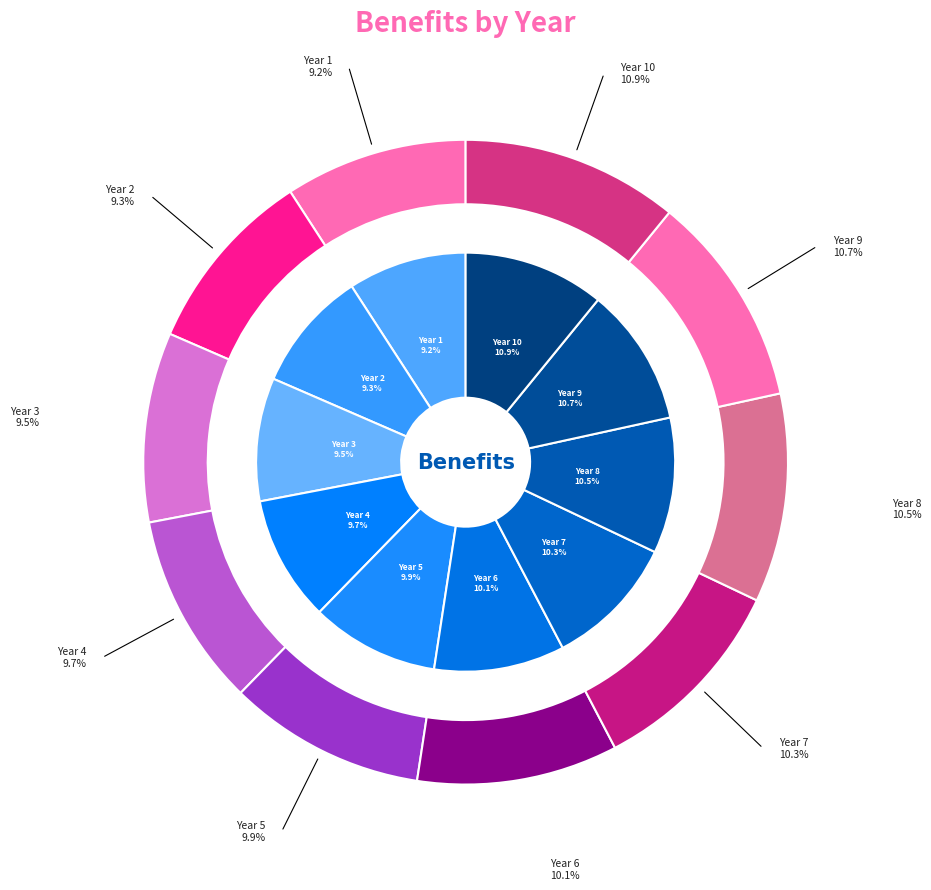

How many slices are in this pie chart?

10